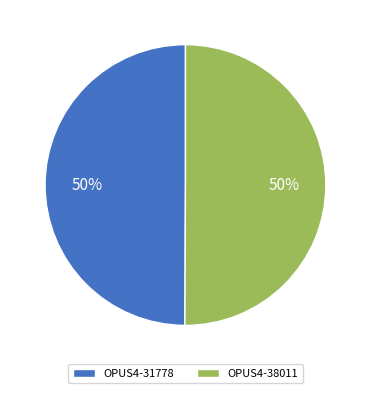

What is the ratio of the value at OPUS4-31778 to the value at OPUS4-38011?

1.0